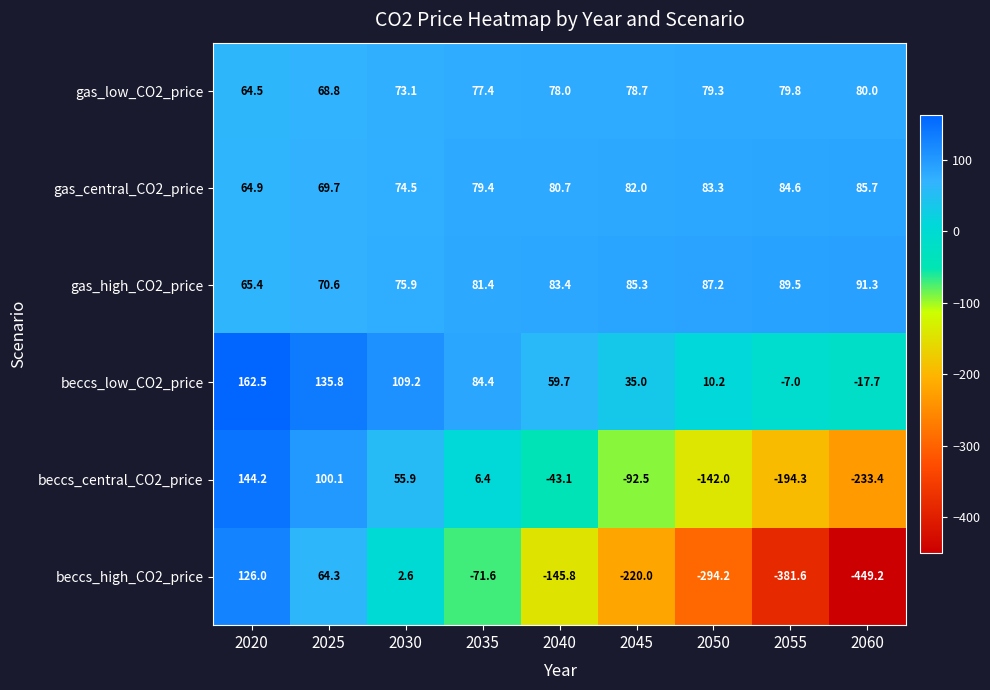

True or false: beccs_central_CO2_price has a value of -66.1 at 2040.

False